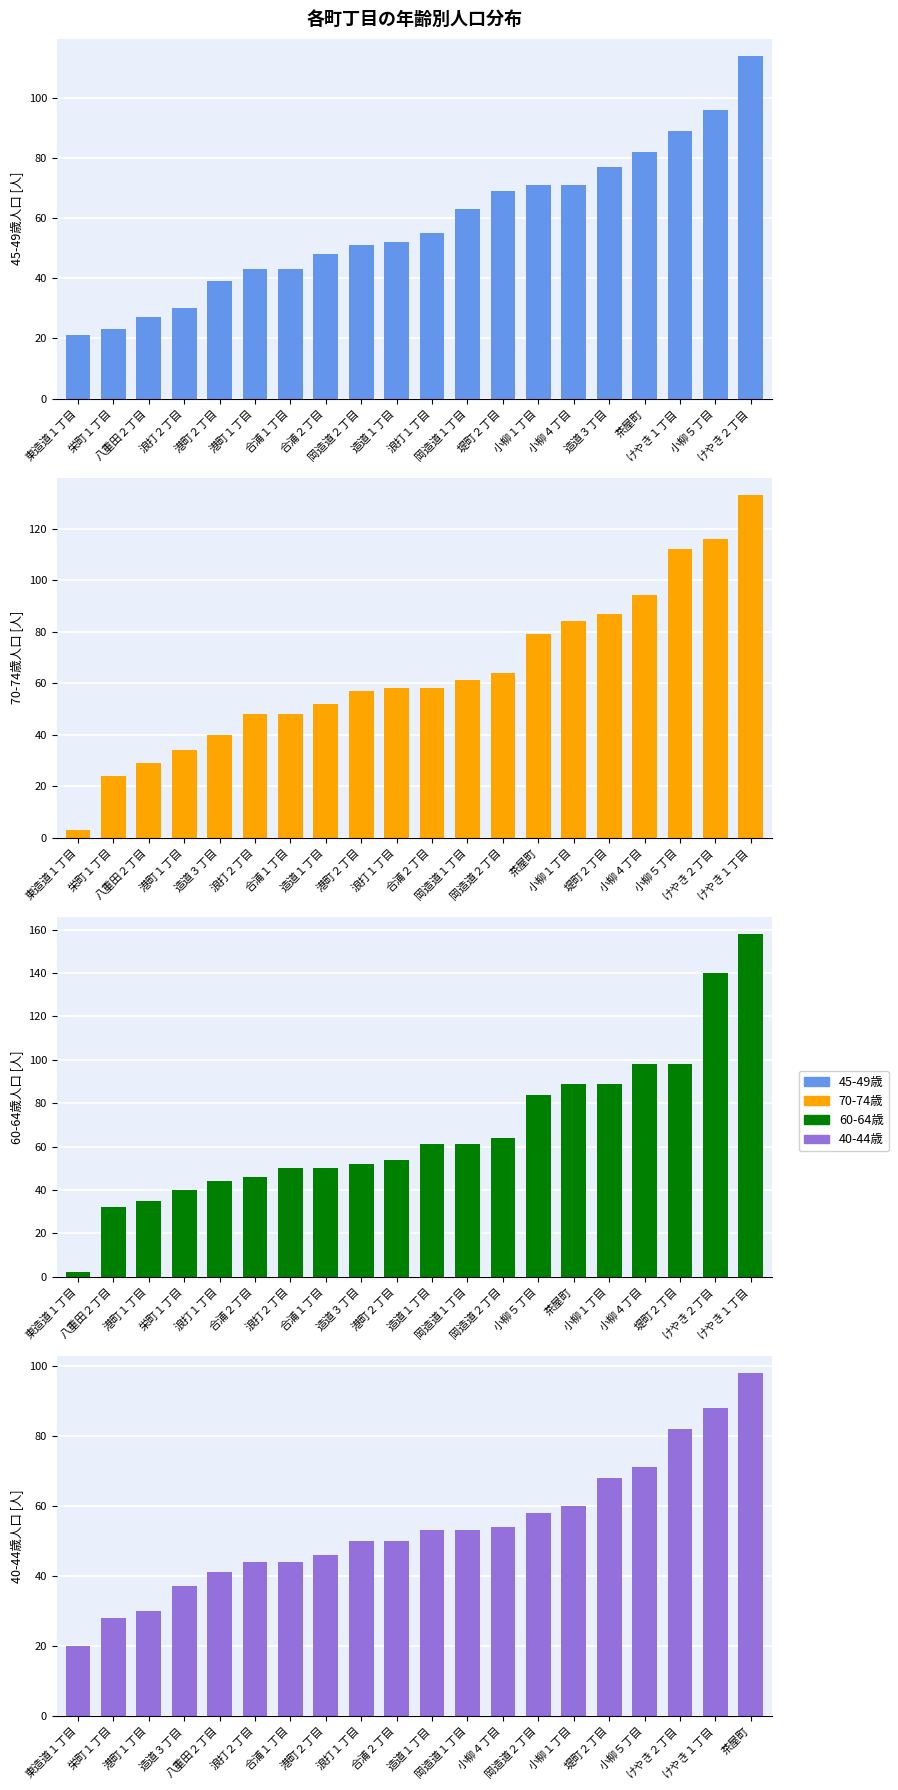

Read the 60-64歳 value at 浪打１丁目, to the nearest 50.

50